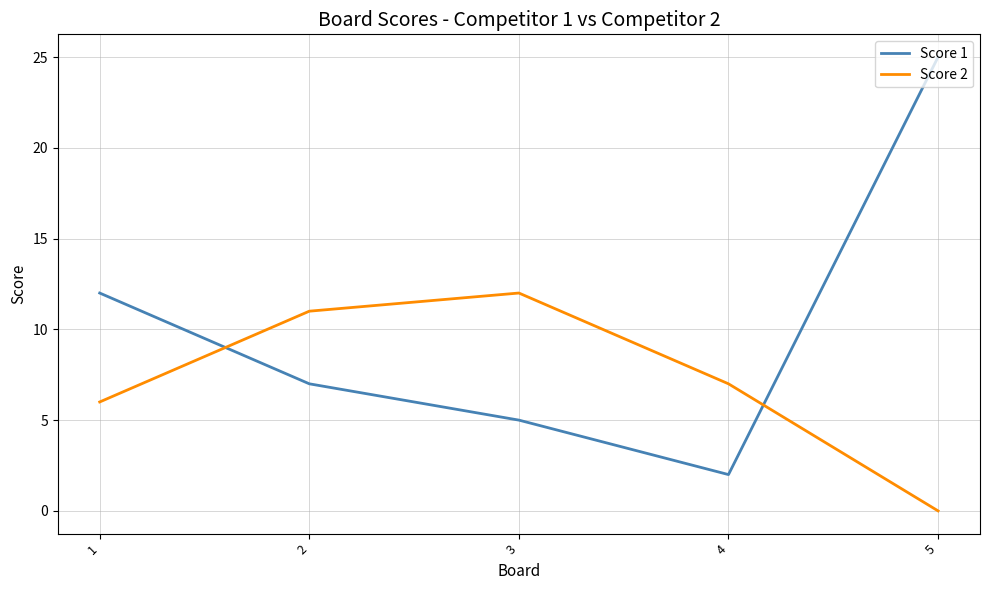

Reading left to right, list all the values displayed in this chart.

Score 1: 1=12	2=7	3=5	4=2	5=25
Score 2: 1=6	2=11	3=12	4=7	5=0